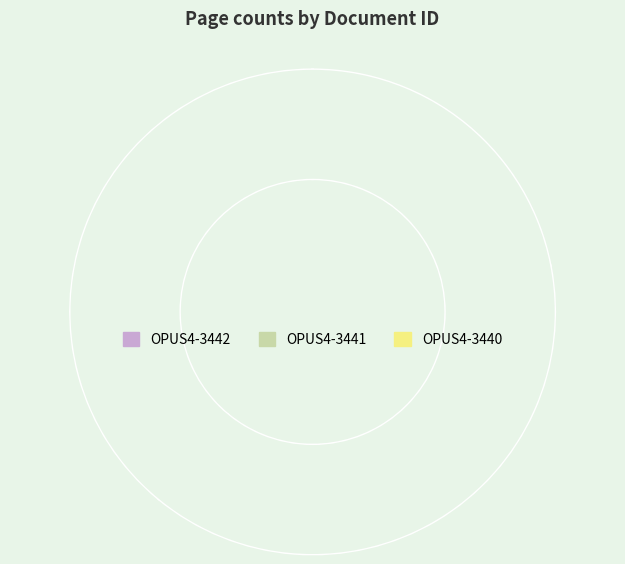

Is there any slice that represents more than half of the pie?

No